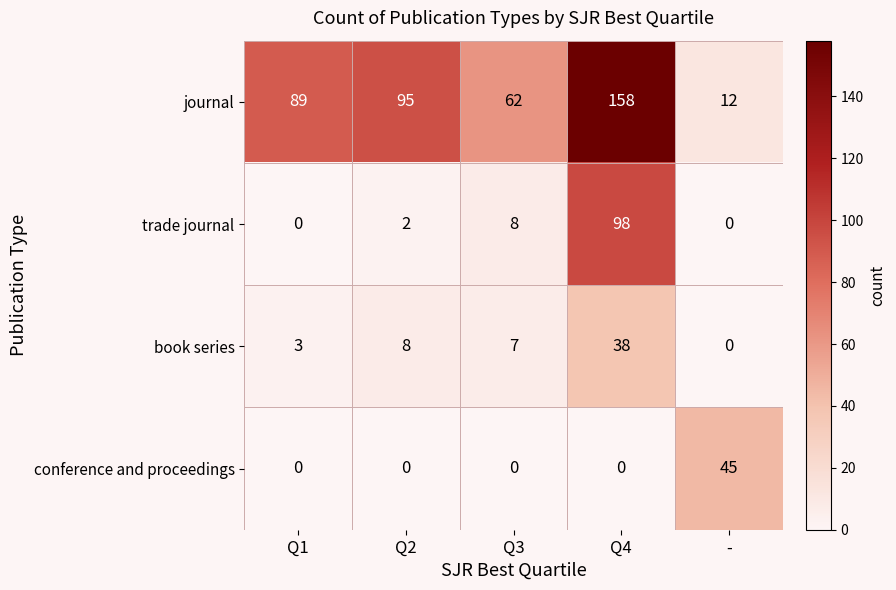

What is the sum of all book series values?

56